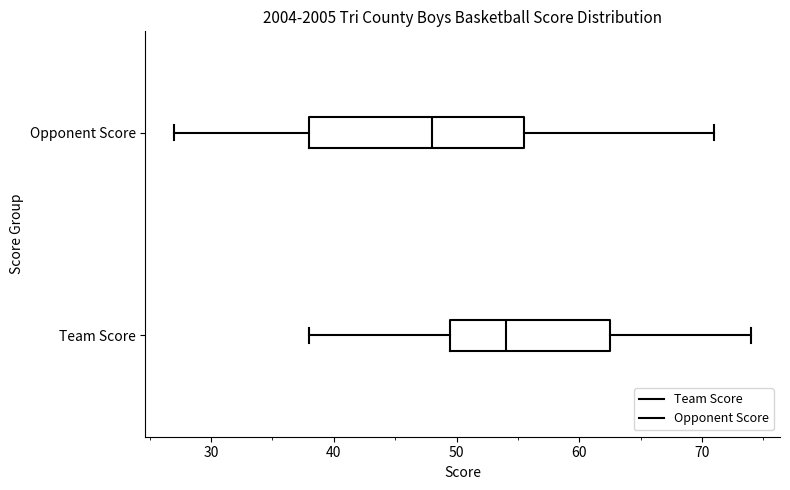

Which box is the widest, from its left edge to its right edge?

Opponent Score